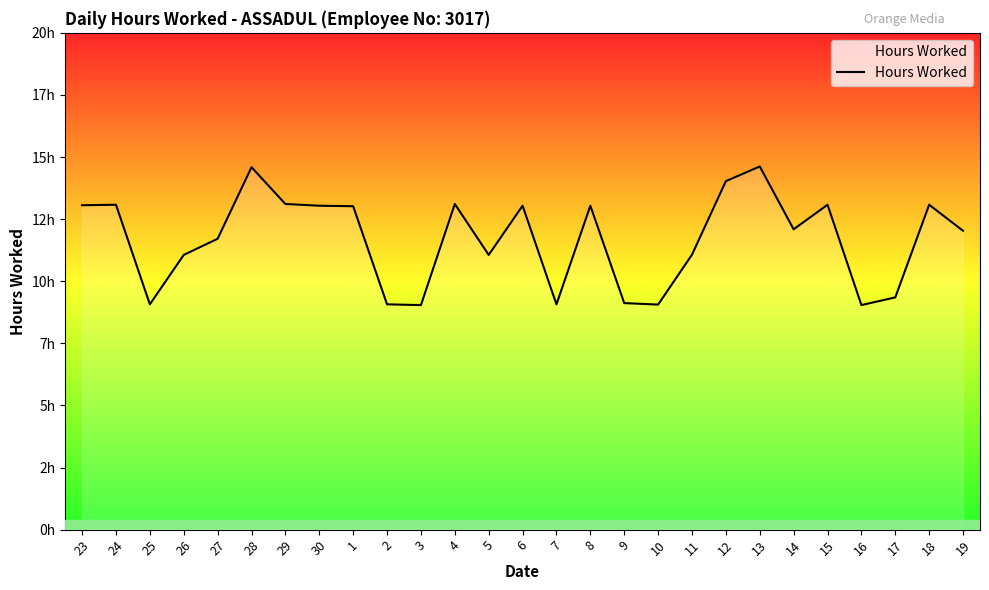

What is the minimum value shown in the chart?

9.0